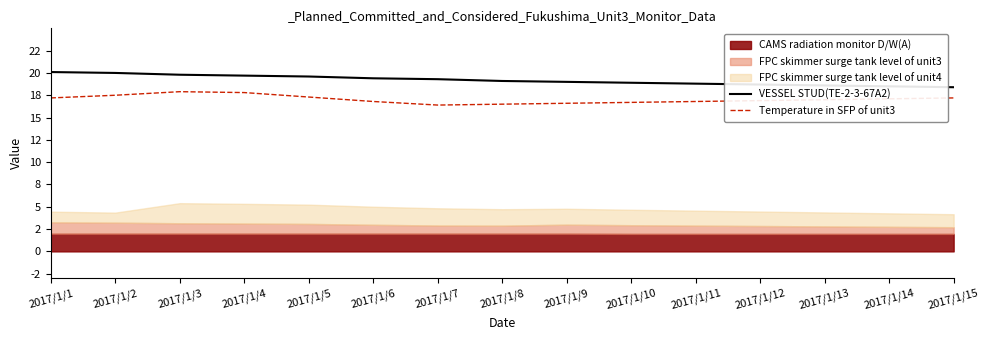

True or false: VESSEL STUD(TE-2-3-67A2) and Temperature in SFP of unit3 intersect in this chart.

False